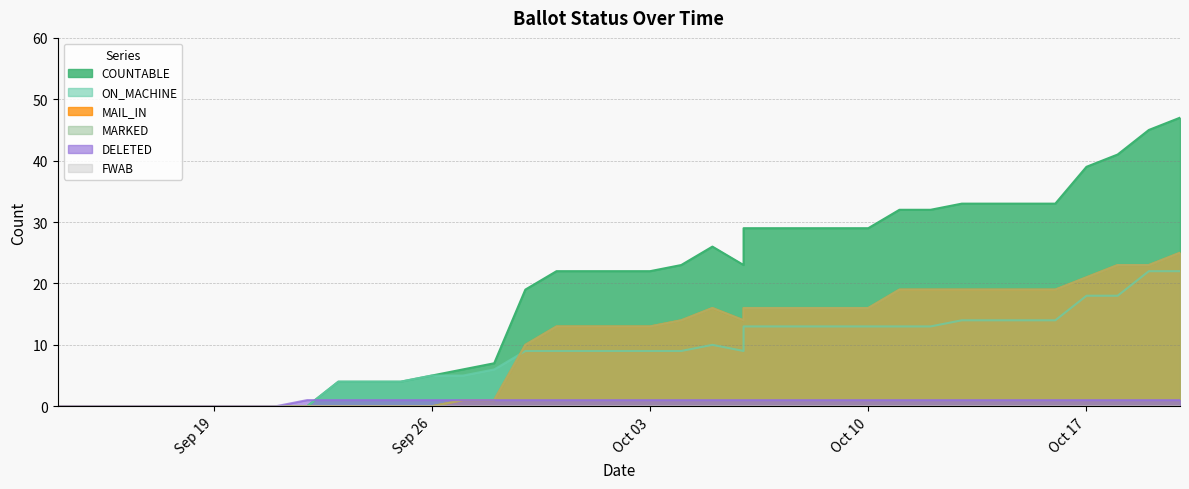

What is the label of the 37th point from the right?

14-Sep